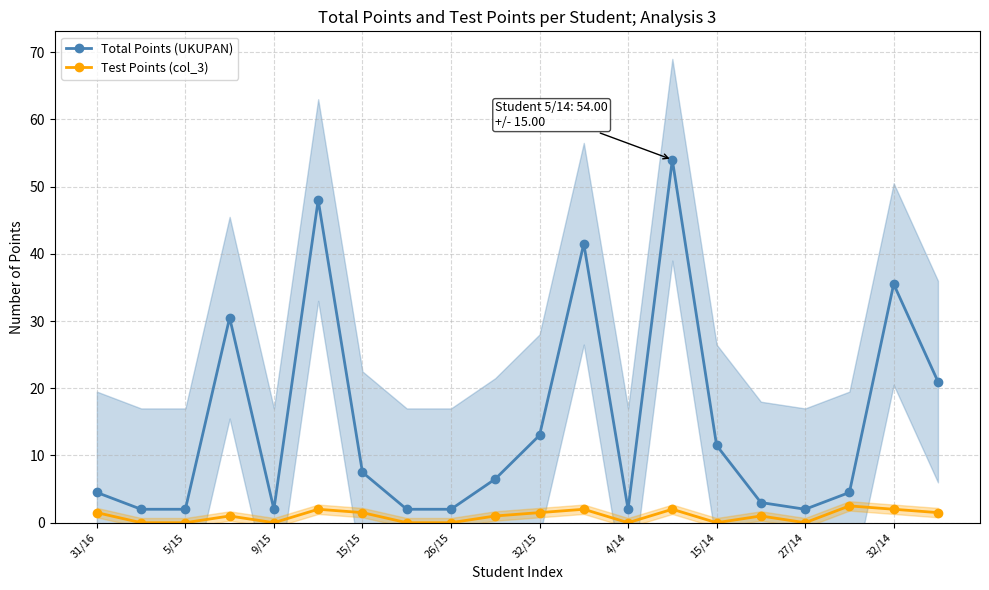

Reading left to right, list all the values displayed in this chart.

Total Points (UKUPAN): 4.5	2.0	2.0	30.5	2.0	48.0	7.5	2.0	2.0	6.5	13.0	41.5	2.0	54.0	11.5	3.0	2.0	4.5	35.5	21.0
Test Points (col_3): 1.5	0.0	0.0	1.0	0.0	2.0	1.5	0.0	0.0	1.0	1.5	2.0	0.0	2.0	0.0	1.0	0.0	2.5	2.0	1.5